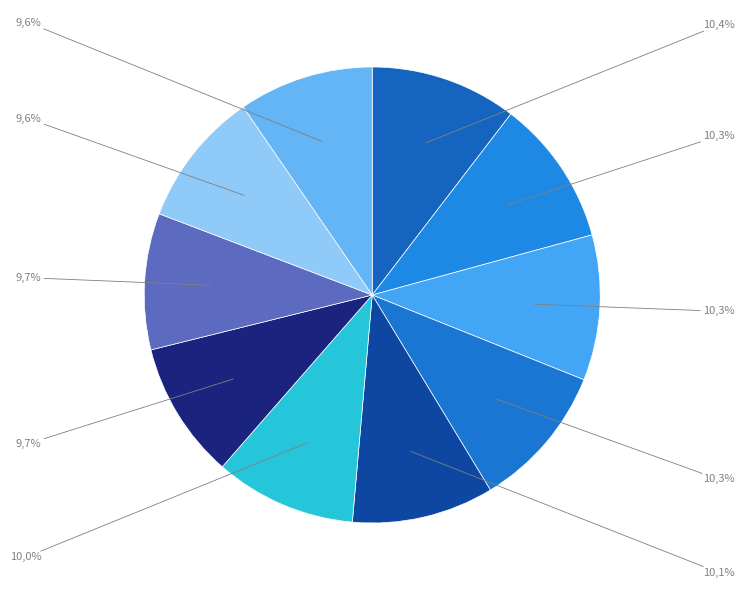

Is there a majority slice in this chart?

No